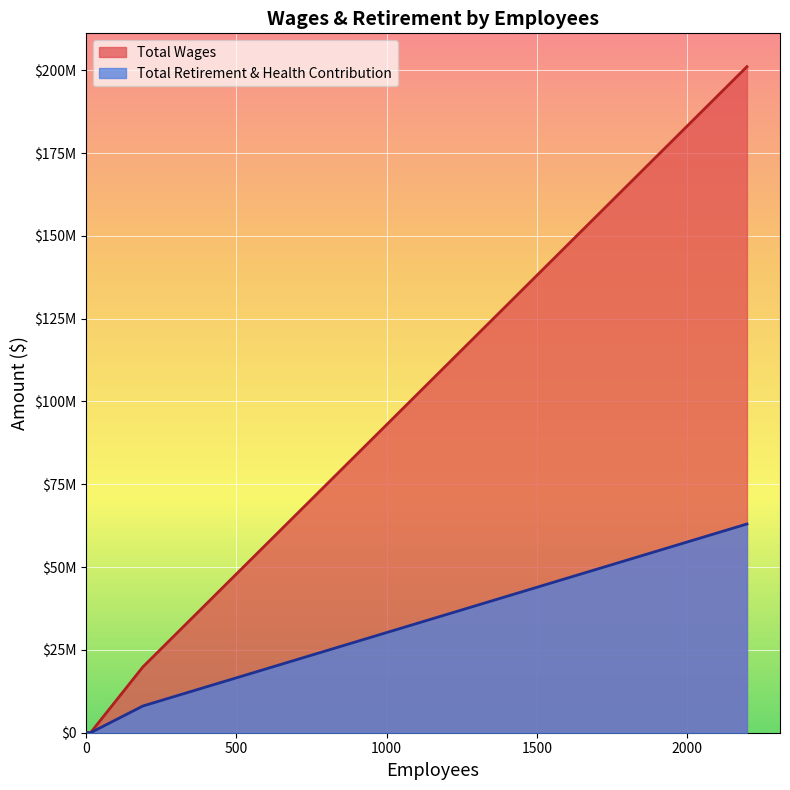

Which category has the highest value in the Total Retirement & Health Contribution series?

2198